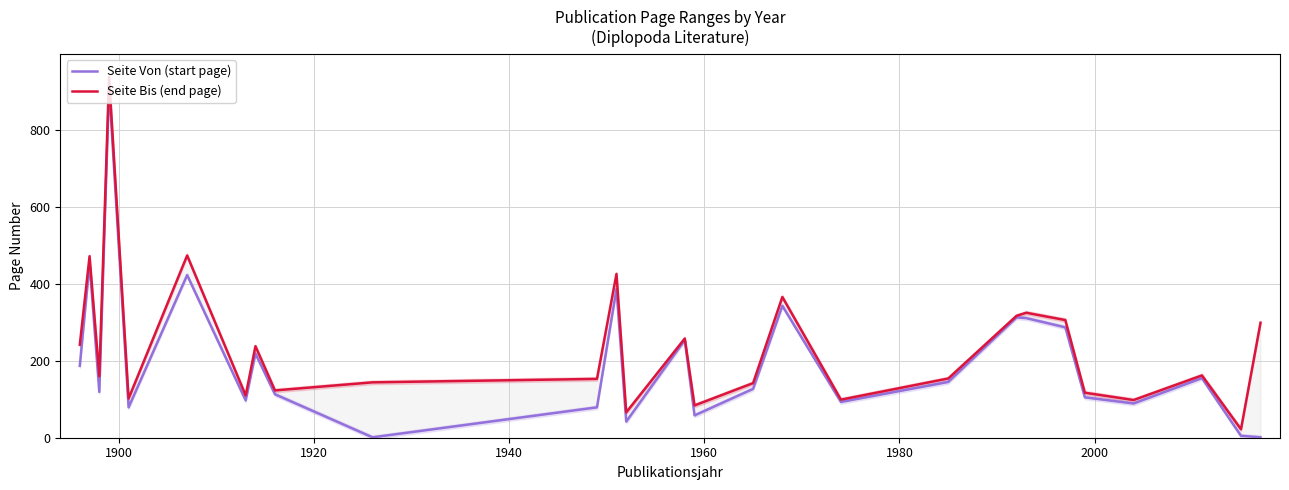

What is the lowest value of the Seite Von (start page) series?

1